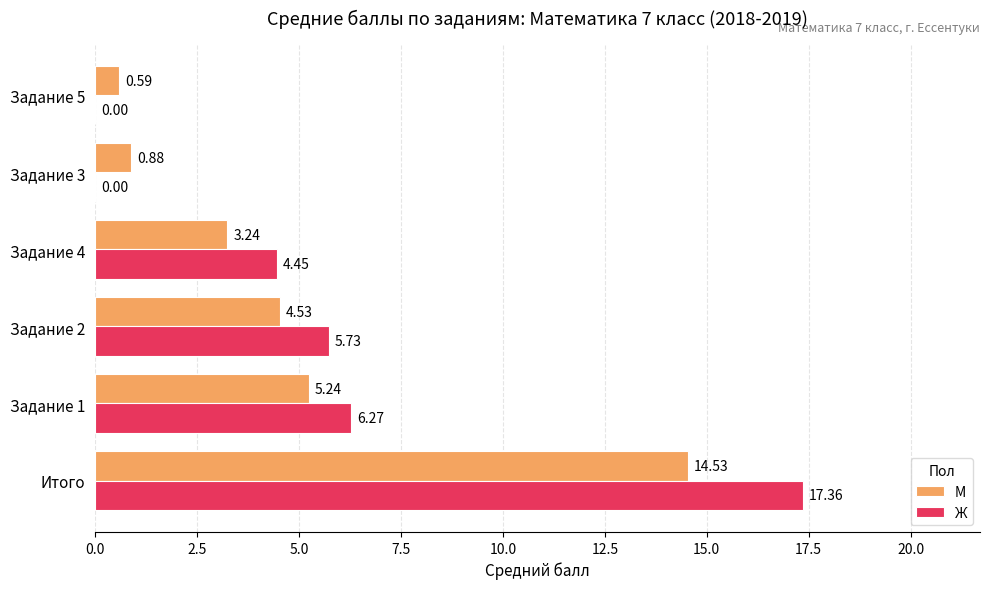

Which category has the highest value in the Ж series?

Итого